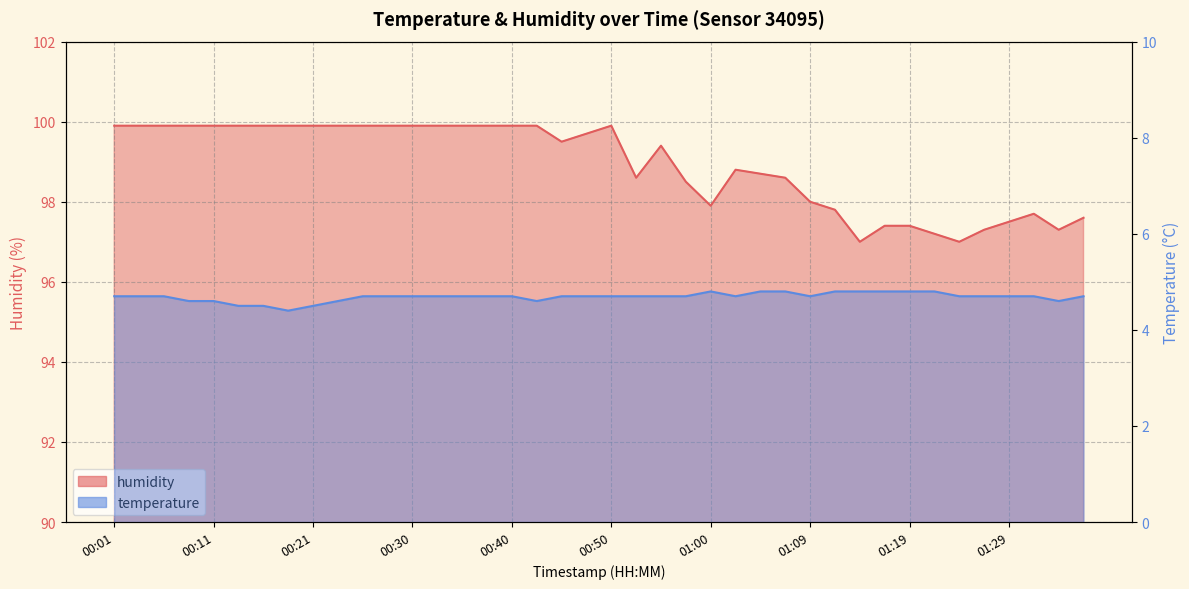

Rank the categories by temperature value from lowest to highest.

00:18, 00:13, 00:16, 00:21, 00:09, 00:11, 00:23, 00:43, 01:34, 00:01, 00:04, 00:06, 00:26, 00:28, 00:30, 00:33, 00:35, 00:38, 00:40, 00:45, 00:48, 00:50, 00:52, 00:55, 00:57, 01:02, 01:09, 01:24, 01:27, 01:29, 01:32, 01:36, 01:00, 01:05, 01:07, 01:12, 01:15, 01:17, 01:19, 01:22